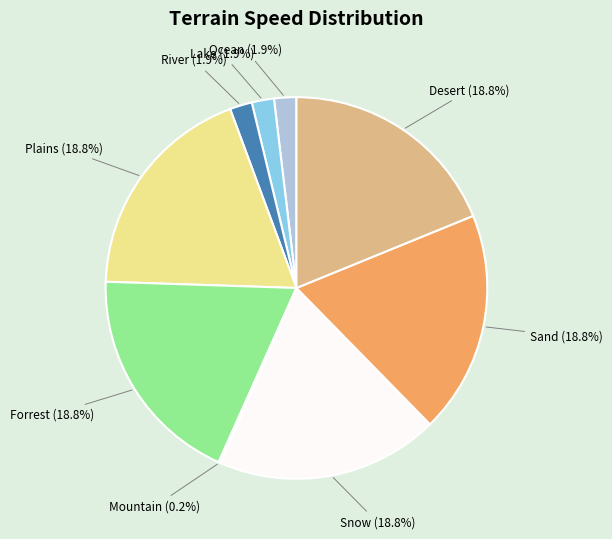

Combined, do Plains and Desert account for over 50%?

No